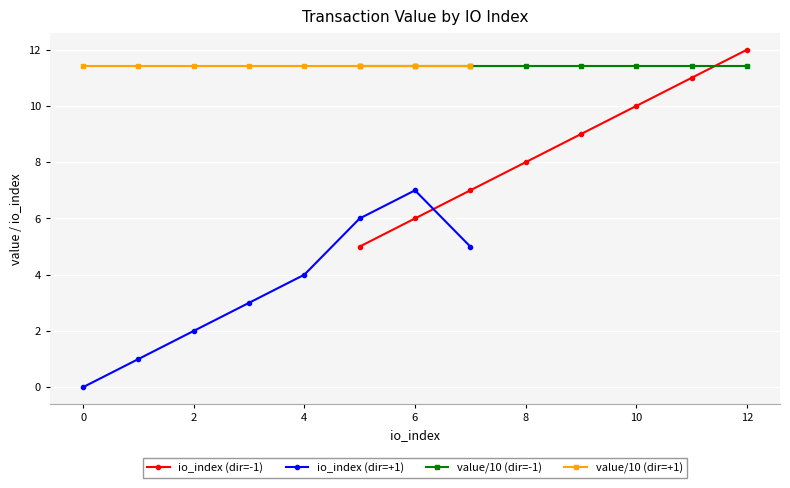

The value of io_index (dir=-1) at 8 is 13.2. True or false?

False